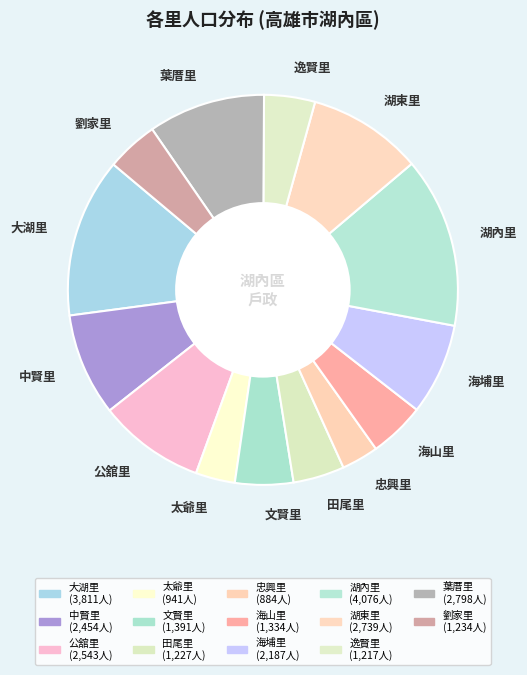

Do 劉家里 and 中賢里 together represent more than half of the pie?

No